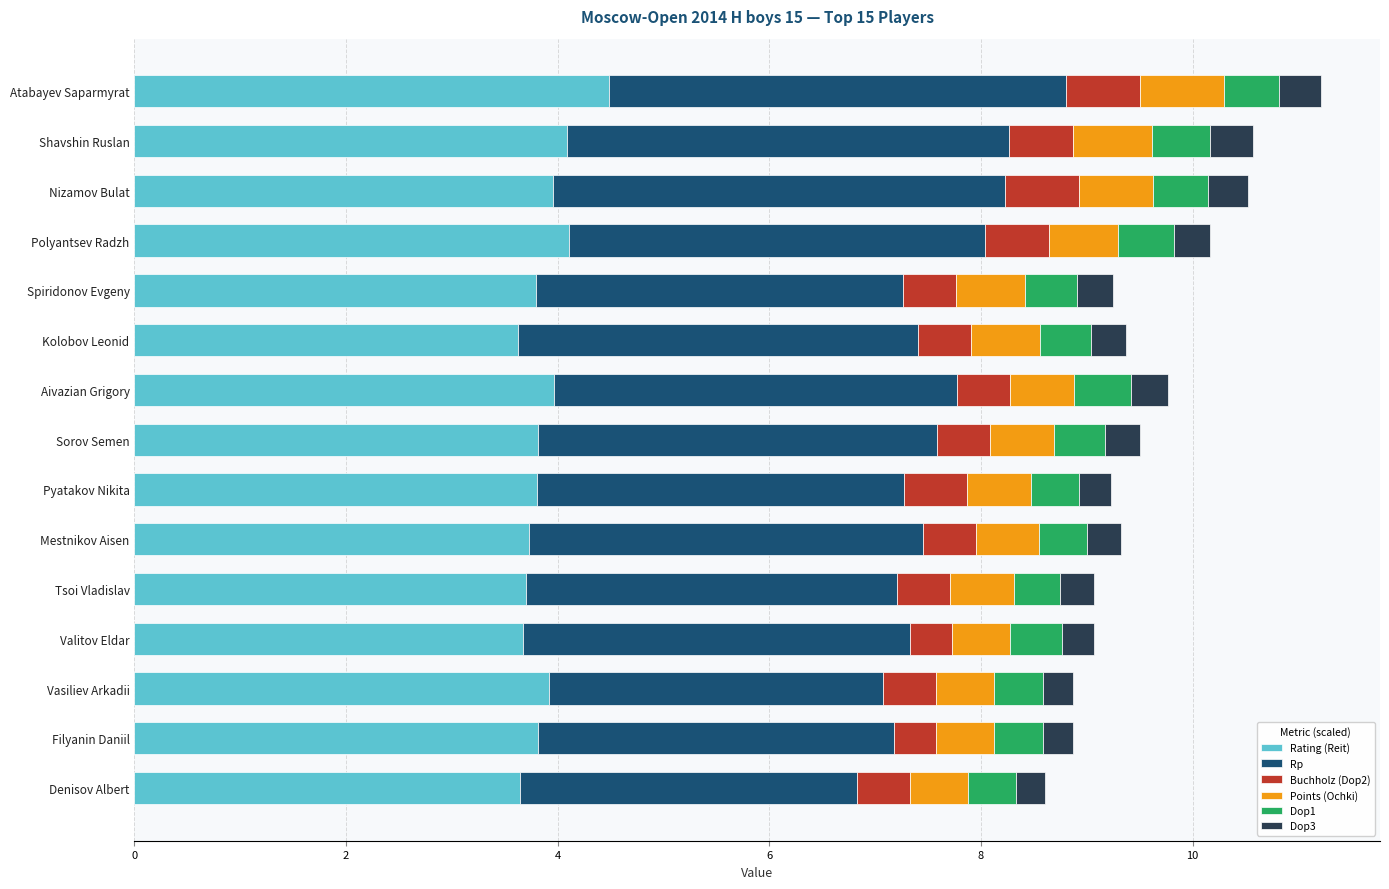

What is the total value across all series at Pyatakov Nikita?

9.2